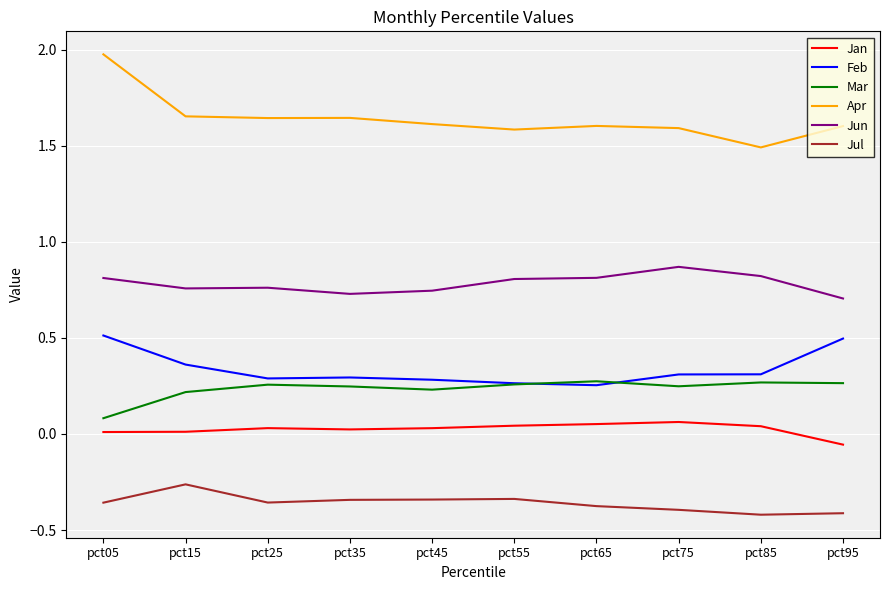

Which series has the largest total across all categories?

Apr